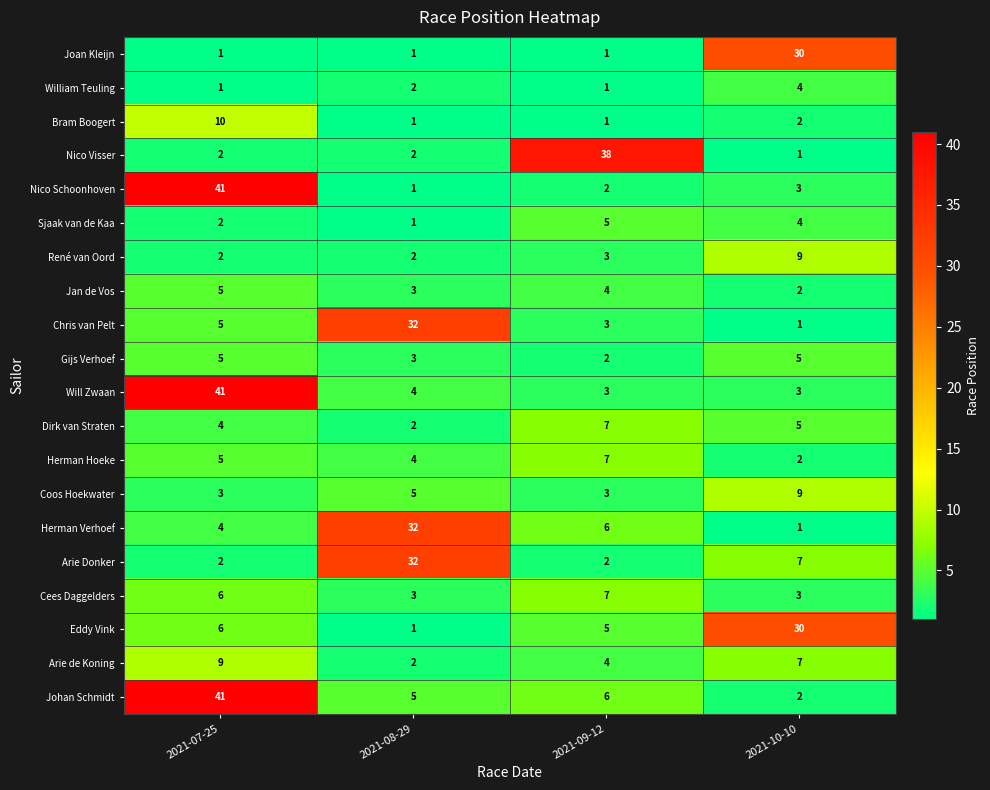

What is the difference between the Dirk van Straten values at 2021-10-10 and 2021-08-29?

3